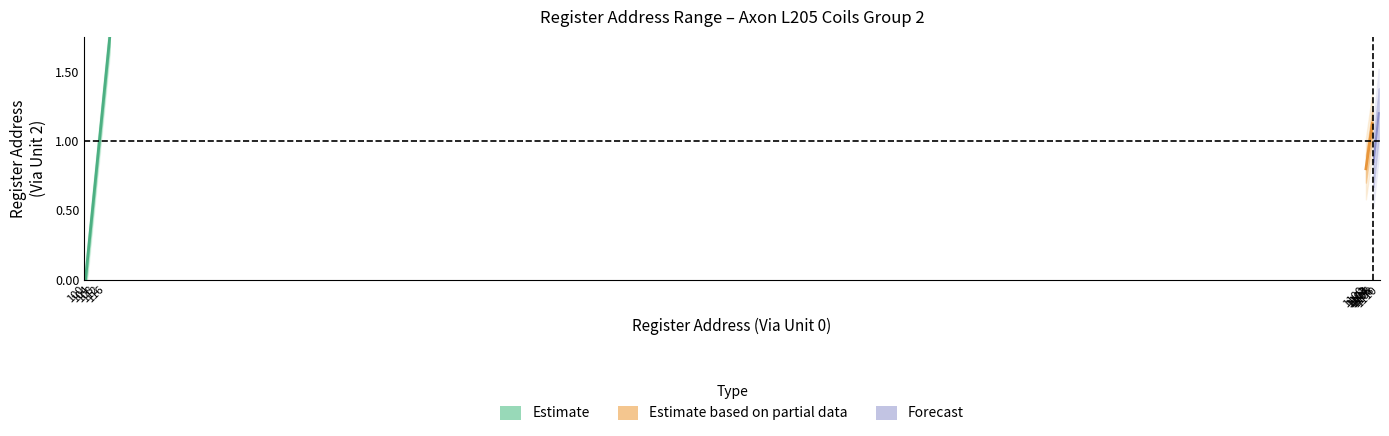

Approximately how many times larger is the value at 119 compared to 117?

1.1